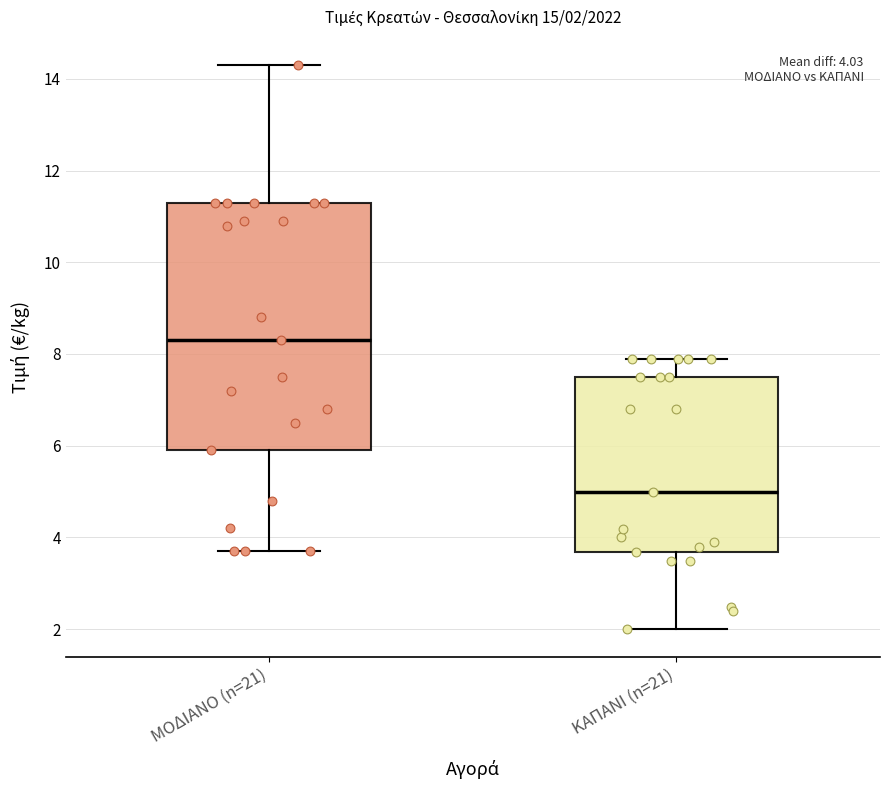

Which box is the tallest, from its lower edge to its upper edge?

ΜΟΔΙΑΝΟ (n=21)